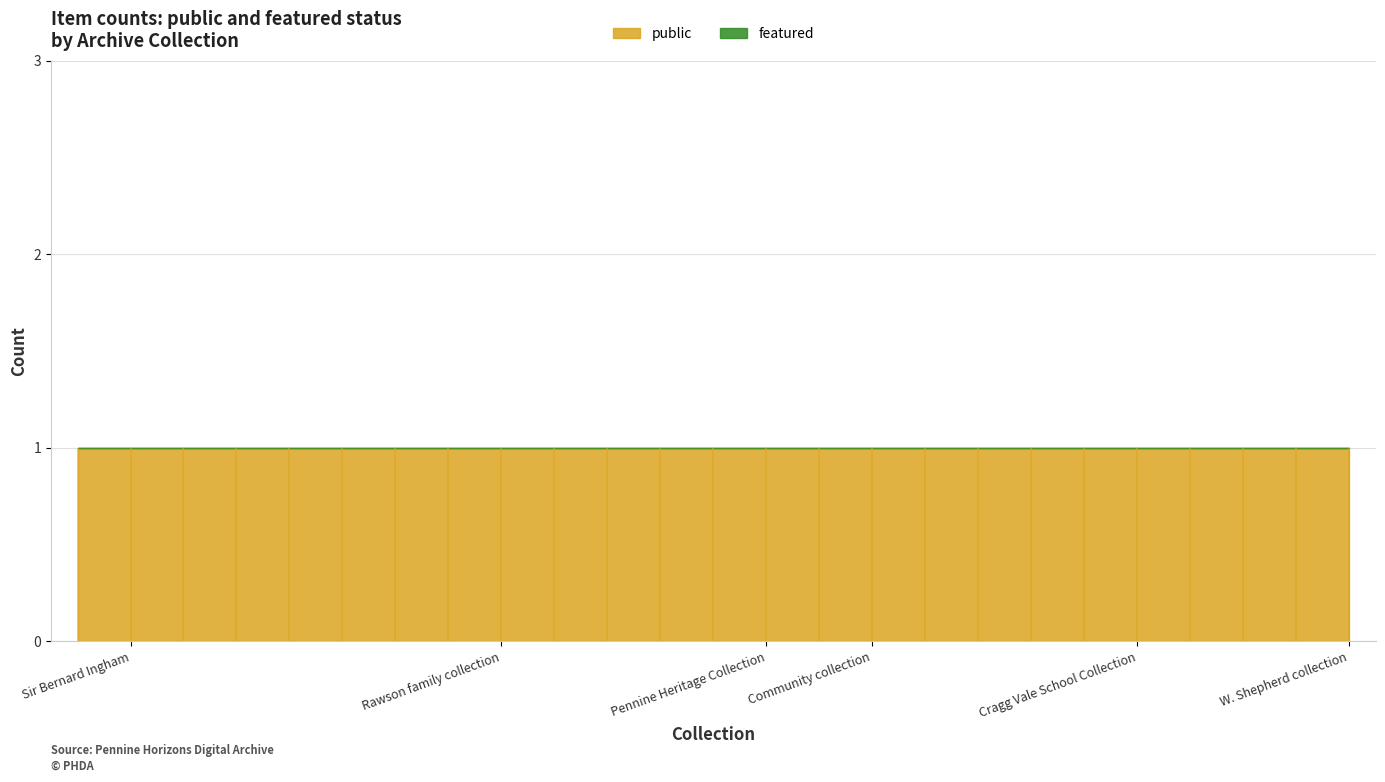

What is the sum of the public values at 30648 and 25423?

2